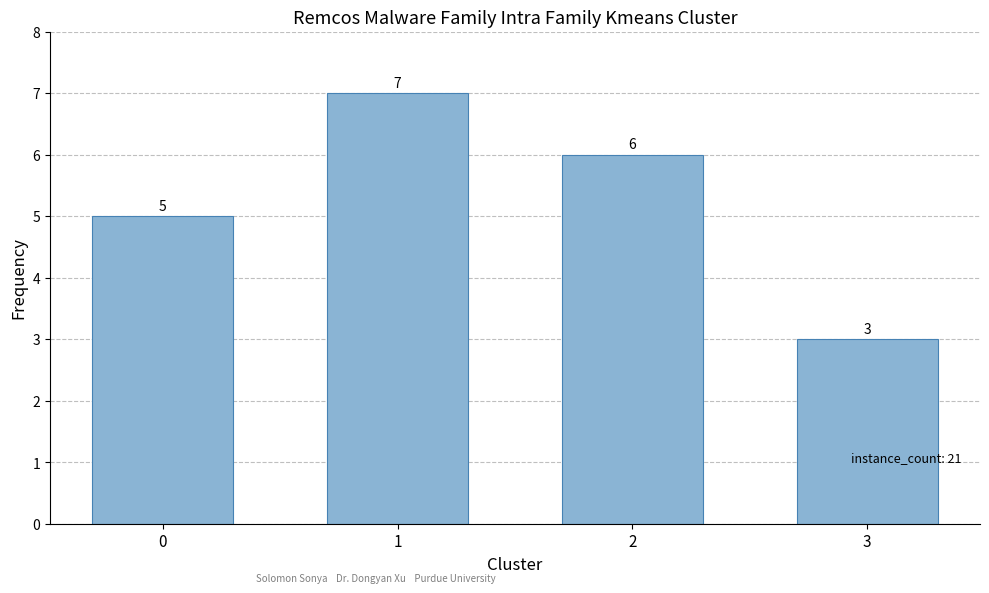

Is it true that the value at 2 is 6?

True